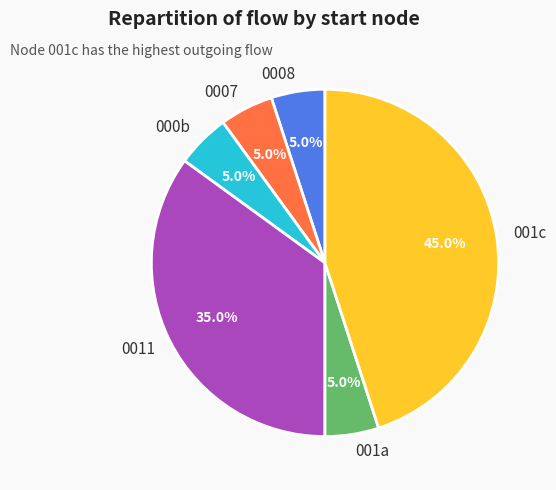

What is the ratio of the value at 001a to the value at 000b?

1.0